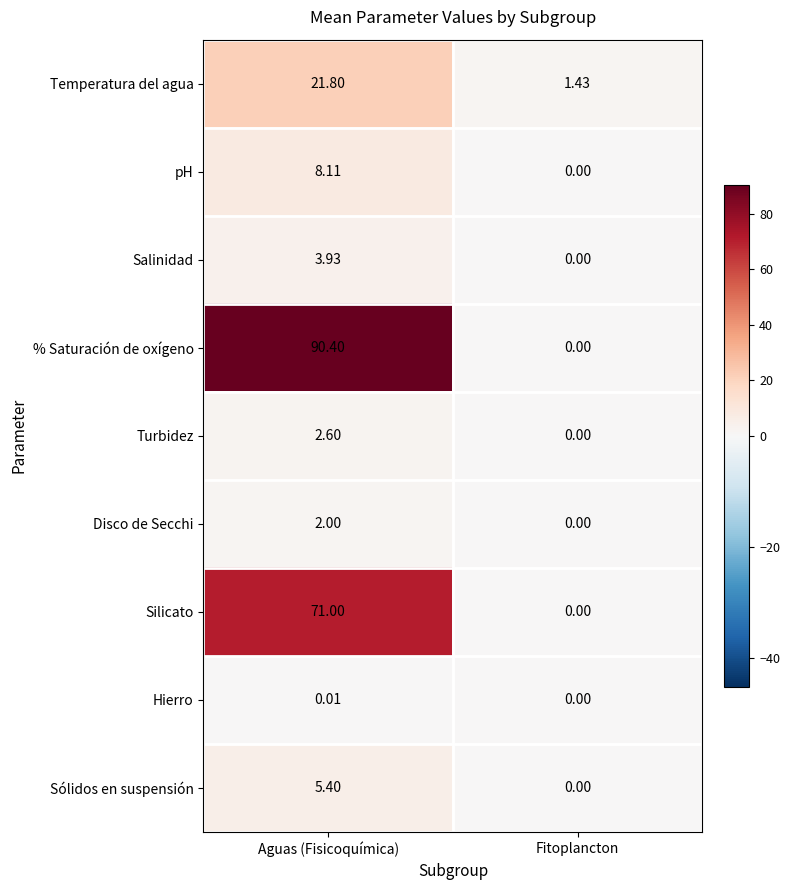

How many positive values does the Disco de Secchi series have?

1